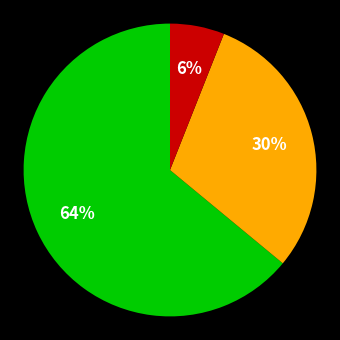

To the nearest percent, what is the difference between the largest and smallest slice percentages?

58%